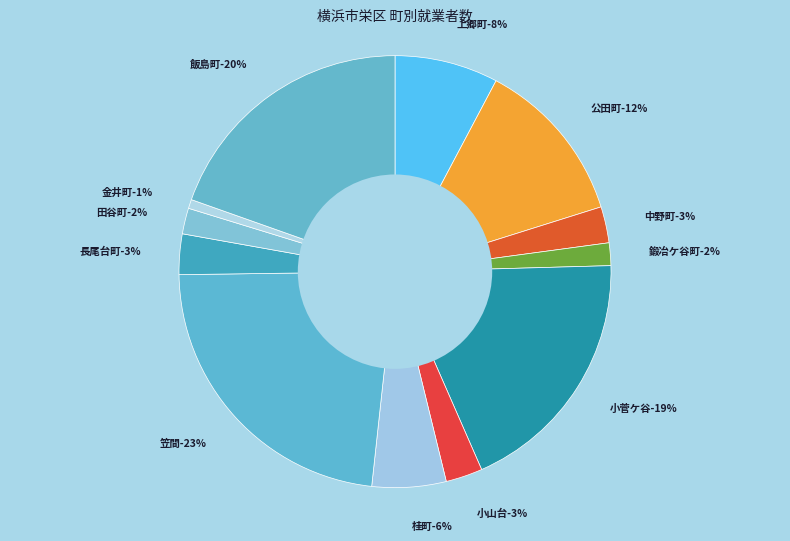

Does any single category account for the majority?

No